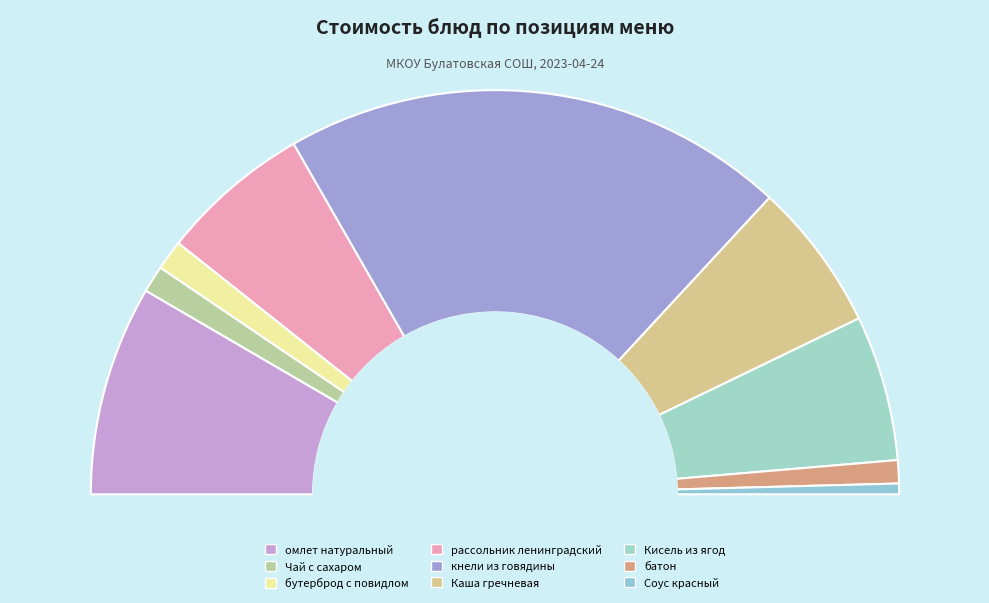

To the nearest percent, what is the difference between the largest and smallest slice percentages?

40%